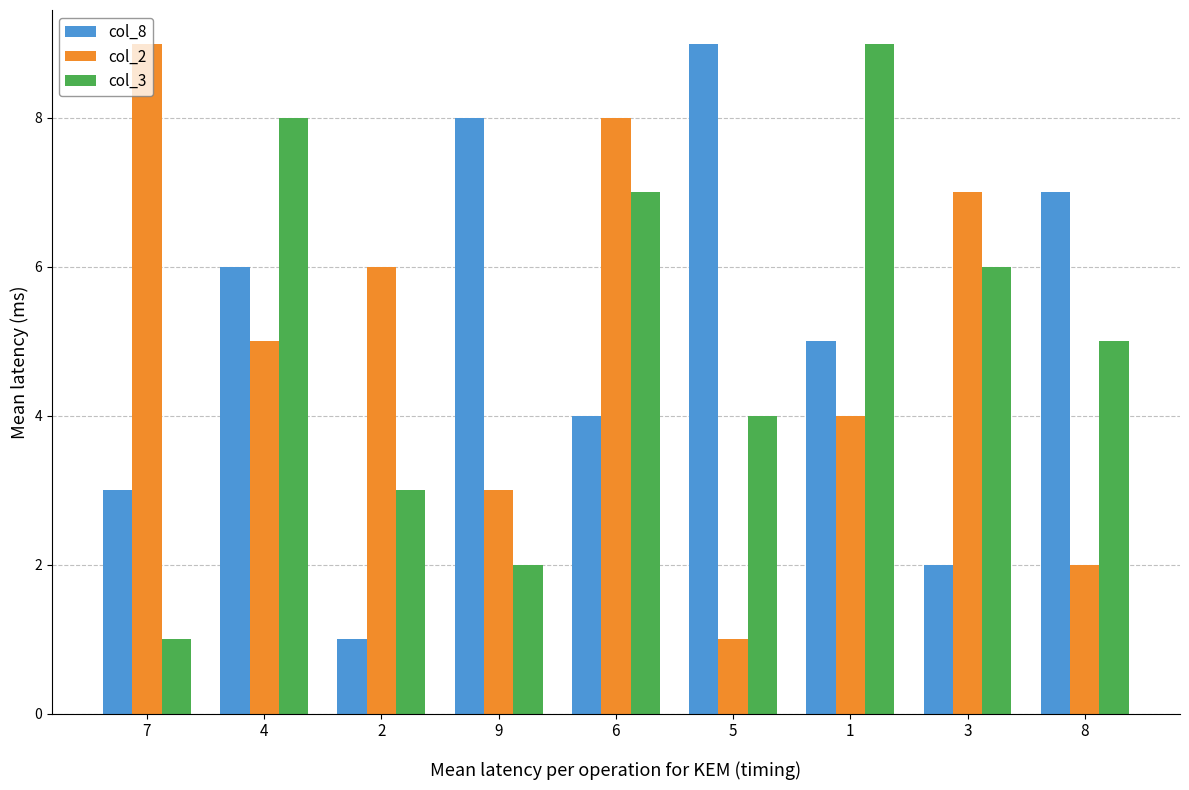

What is the difference between the col_2 values at 1 and 9?

1